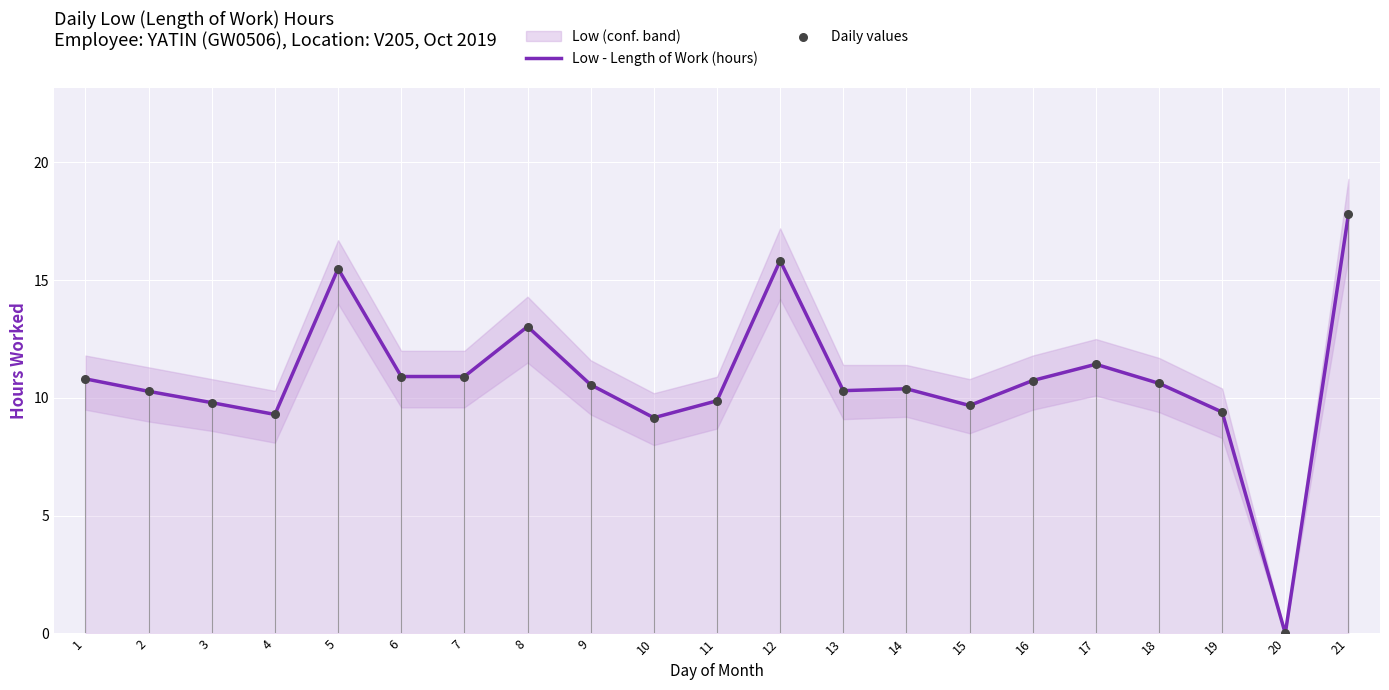

Which category has the highest value in the Low - Length of Work (hours) series?

21